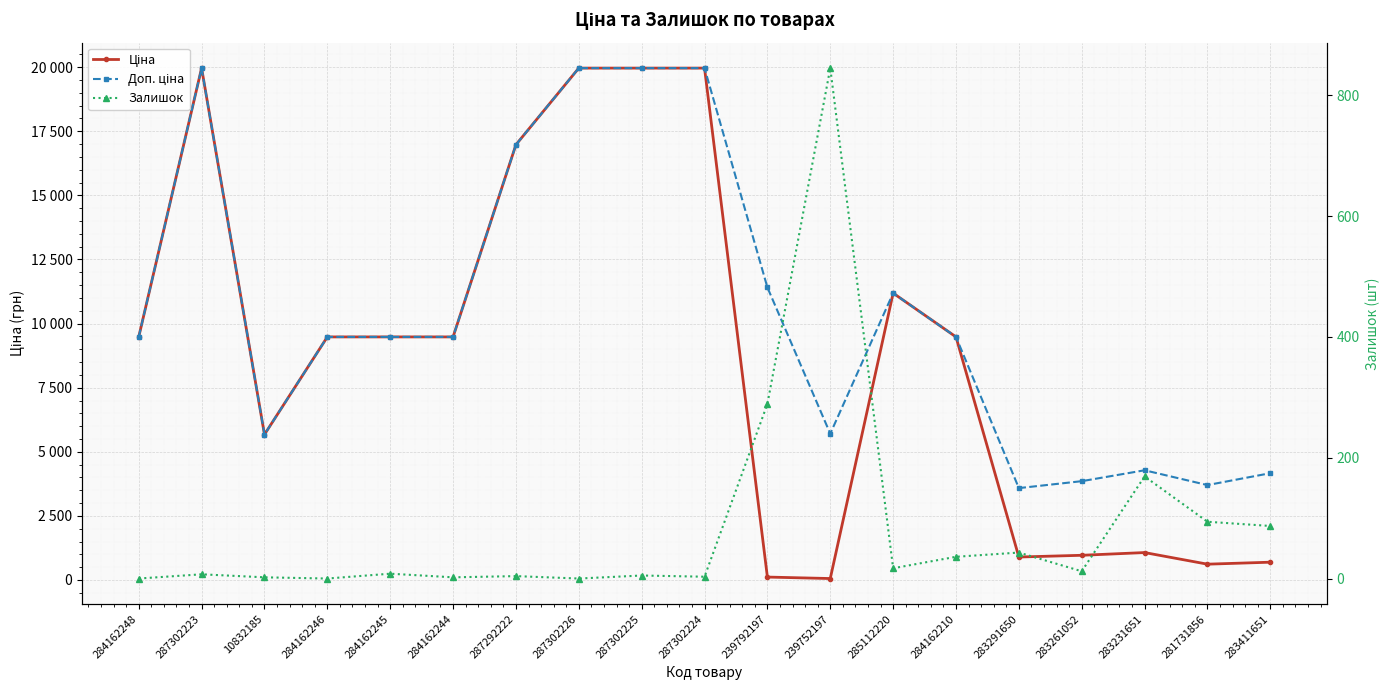

Reading left to right, what are all the values shown in this chart?

Ціна: 284162248=9480.1	287302223=19964.2	10832185=5673.8	284162246=9480.1	284162245=9480.1	284162244=9480.1	287292222=16976.3	287302226=19964.2	287302225=19964.2	287302224=19964.2	239792197=114.1	239752197=57.0	285112220=11188.2	284162210=9480.1	283291650=895.9	283261052=963.5	283231651=1069.8	281731856=617.0	283411651=694.3
Доп. ціна: 284162248=9480.1	287302223=19964.2	10832185=5673.8	284162246=9480.1	284162245=9480.1	284162244=9480.1	287292222=16976.3	287302226=19964.2	287302225=19964.2	287302224=19964.2	239792197=11410.0	239752197=5705.0	285112220=11188.2	284162210=9480.1	283291650=3583.6	283261052=3854.0	283231651=4279.1	281731856=3701.9	283411651=4165.6
Залишок: 284162248=0.0	287302223=7.0	10832185=2.0	284162246=0.0	284162245=8.0	284162244=2.0	287292222=4.0	287302226=0.0	287302225=5.0	287302224=3.0	239792197=289.0	239752197=845.0	285112220=17.0	284162210=36.0	283291650=43.0	283261052=12.0	283231651=169.0	281731856=94.0	283411651=87.0